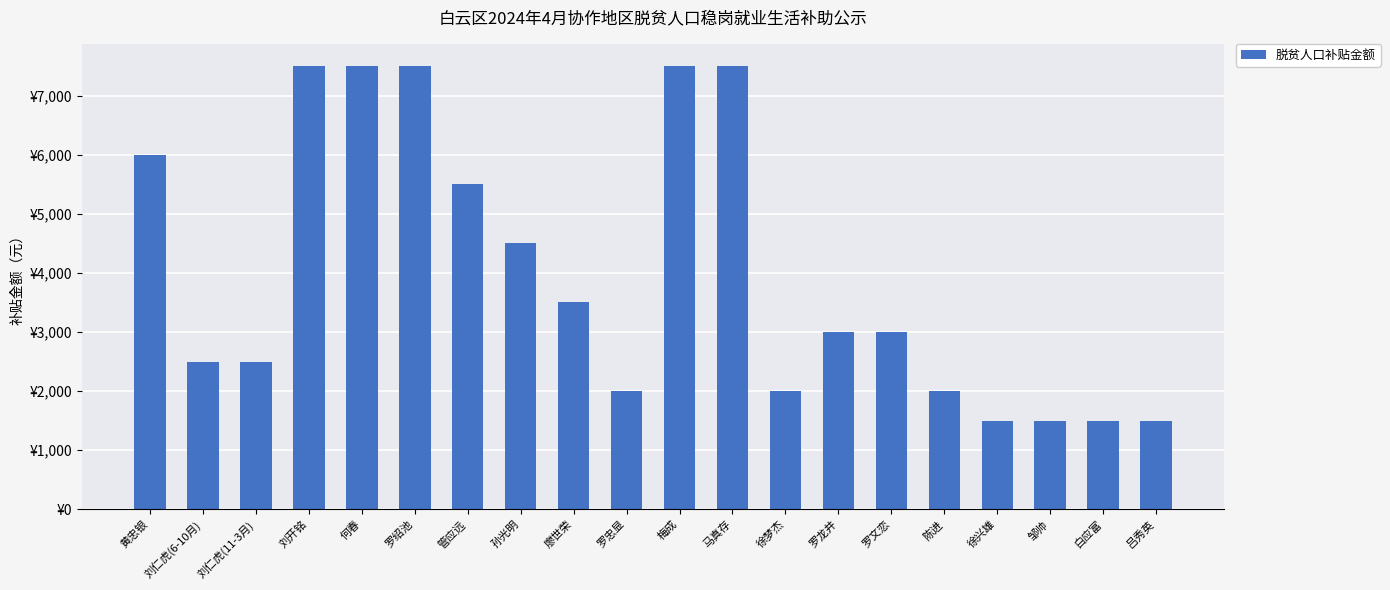

True or false: the data shows 2000 at 陈进.

True